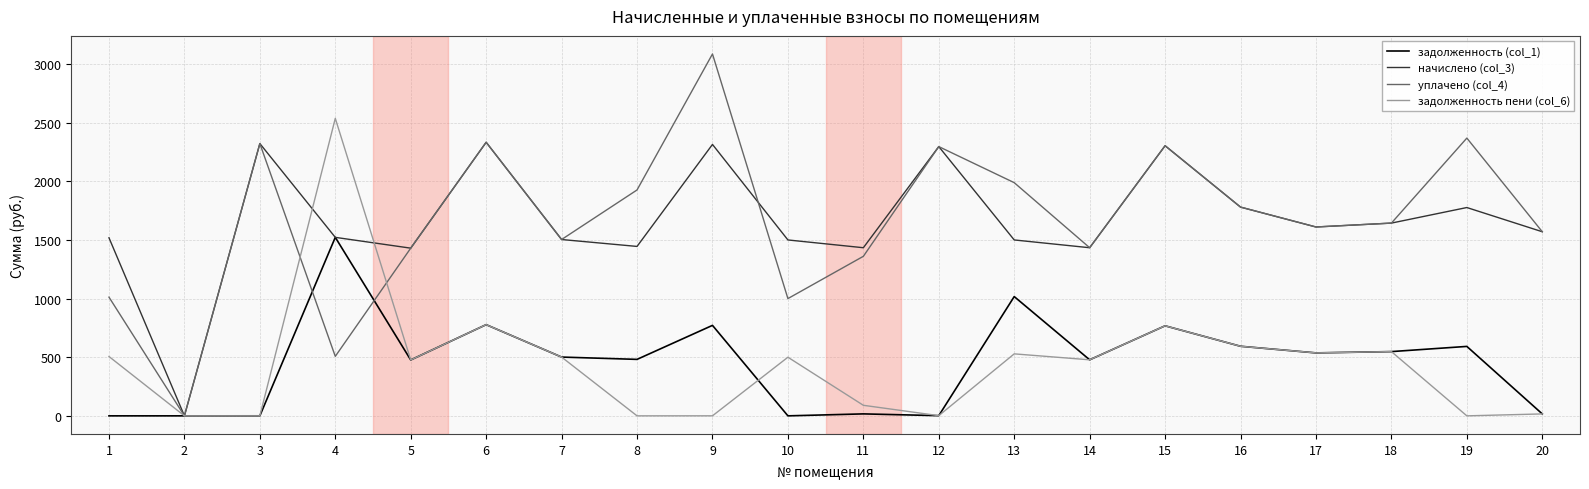

Which series has the widest spread of values?

уплачено (col_4)